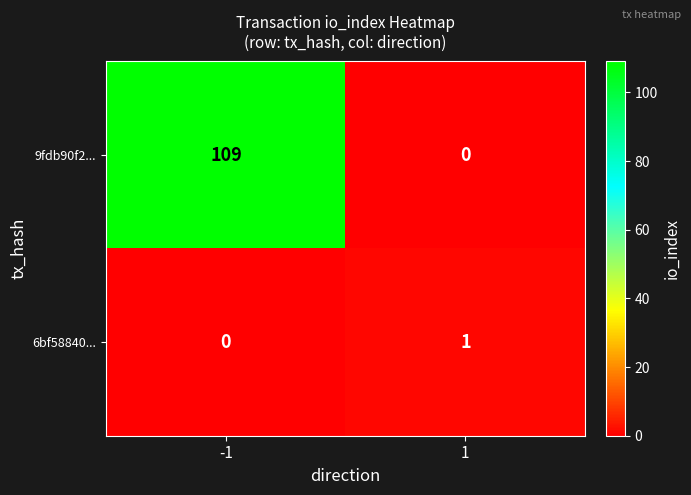

List the series in order of their peak value, highest first.

9fdb90f2..., 6bf58840...